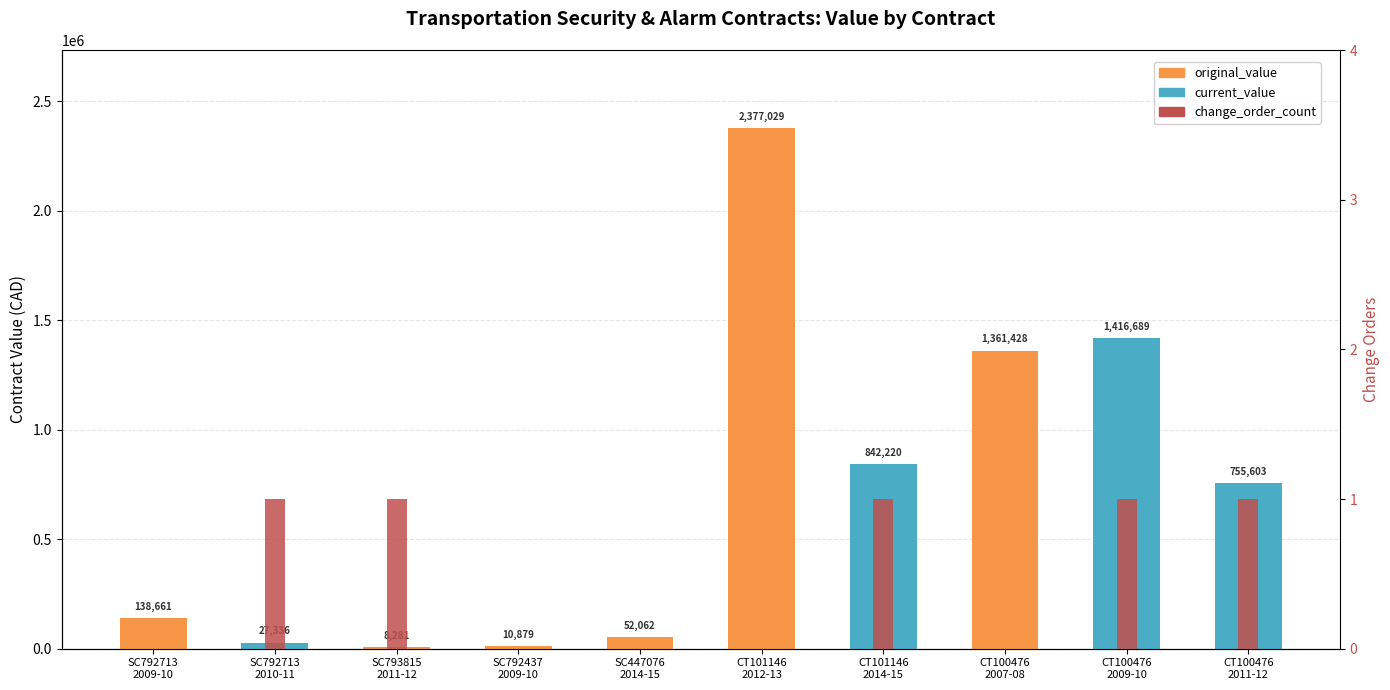

Which series changed the most between CT101146
2012-13 and CT100476
2011-12?

original_value